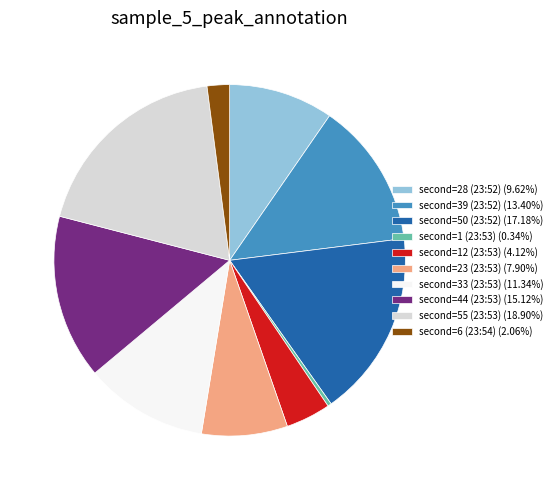

Is there any slice that represents more than half of the pie?

No